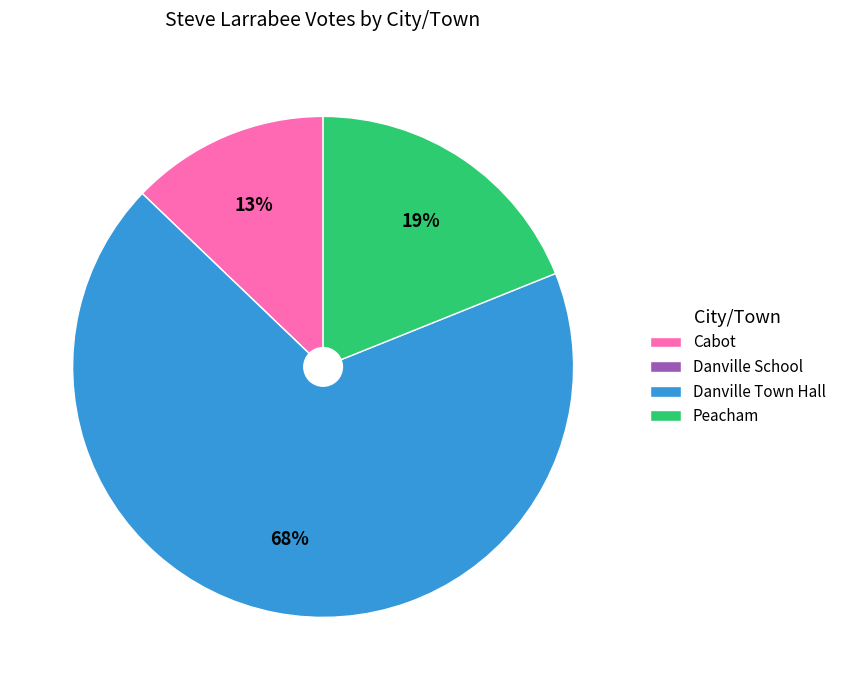

Between Cabot and Peacham, which is larger?

Peacham